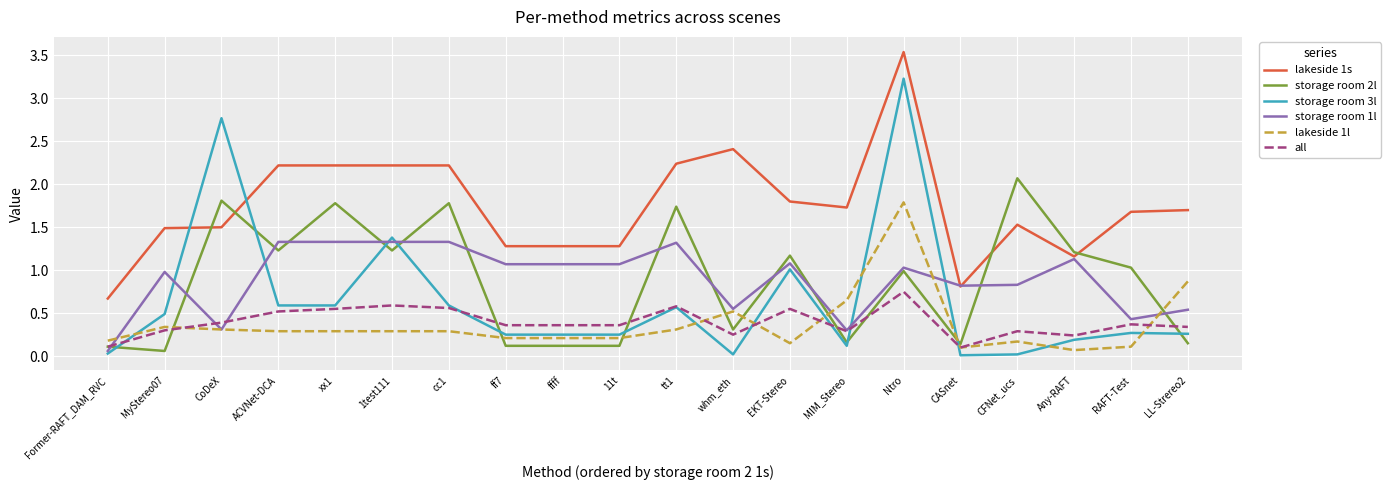

What position from the right is ACVNet-DCA?

17